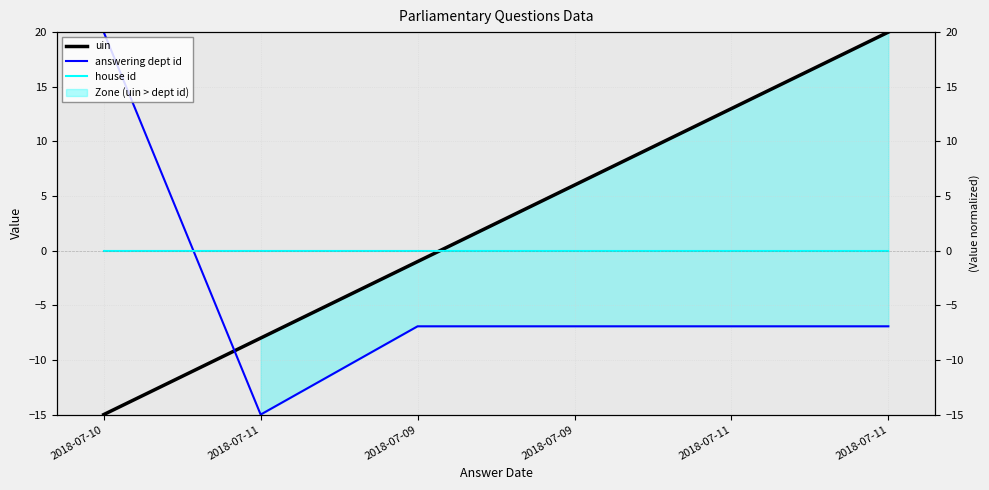

How many lines are shown in the chart?

3